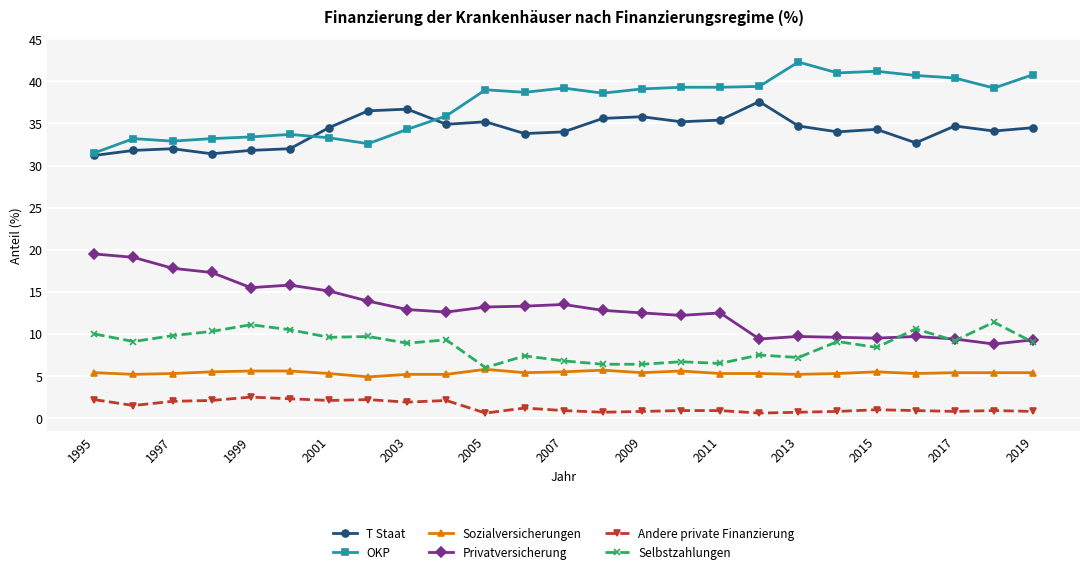

True or false: OKP and Selbstzahlungen intersect in this chart.

False